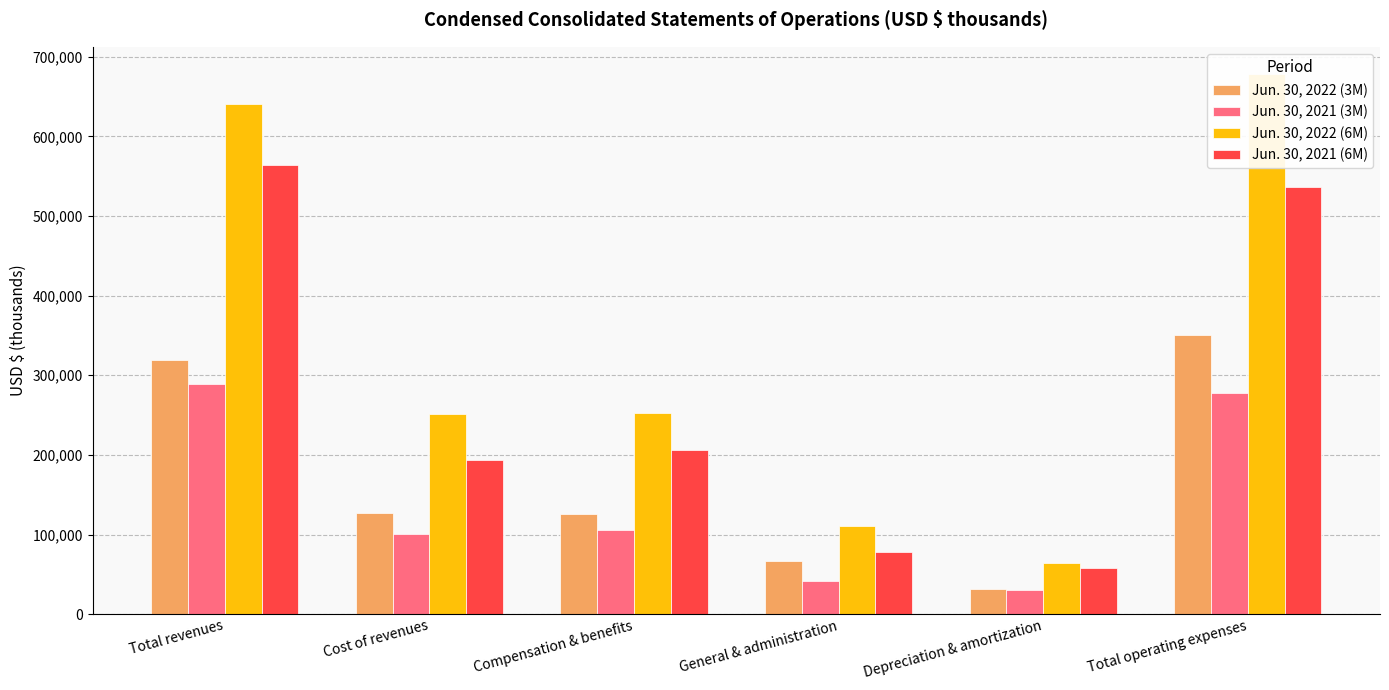

At which category is the sum across all series the highest?

Total operating expenses